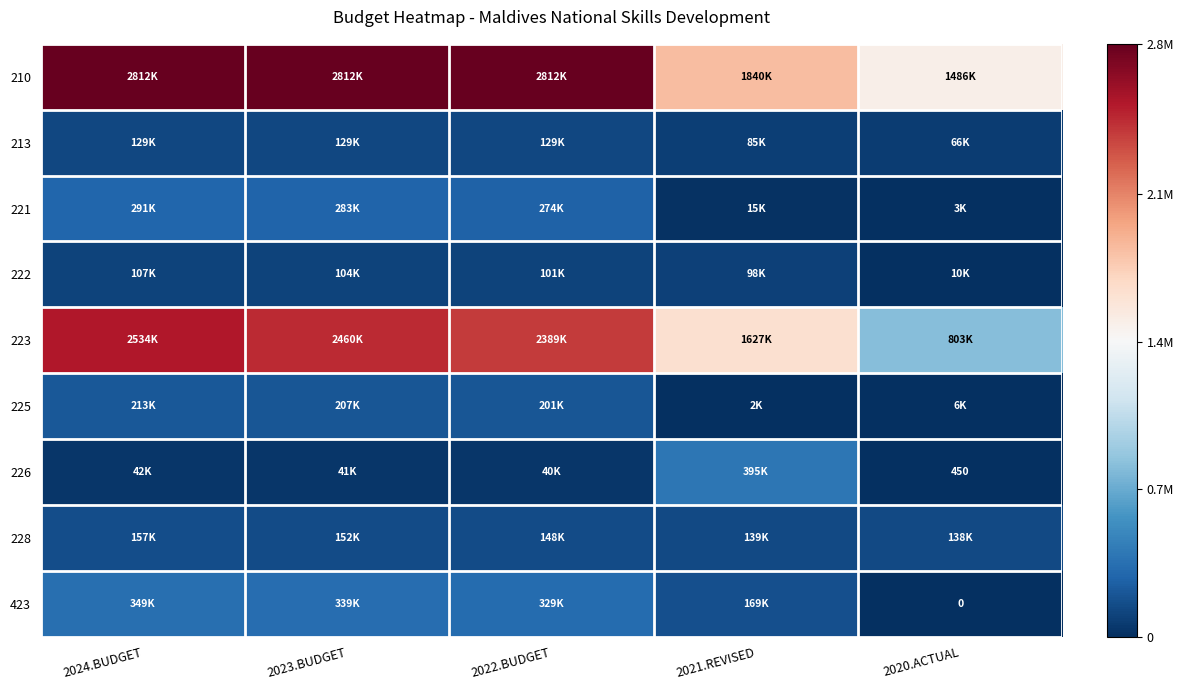

Where does the 228 series first go above 148032?

2024.BUDGET